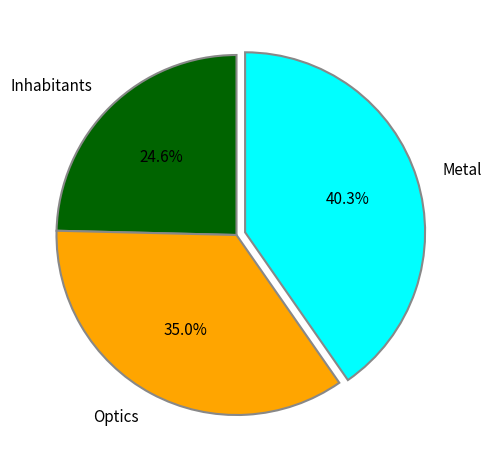

To the nearest percent, what is the difference between the largest and smallest slice percentages?

16%